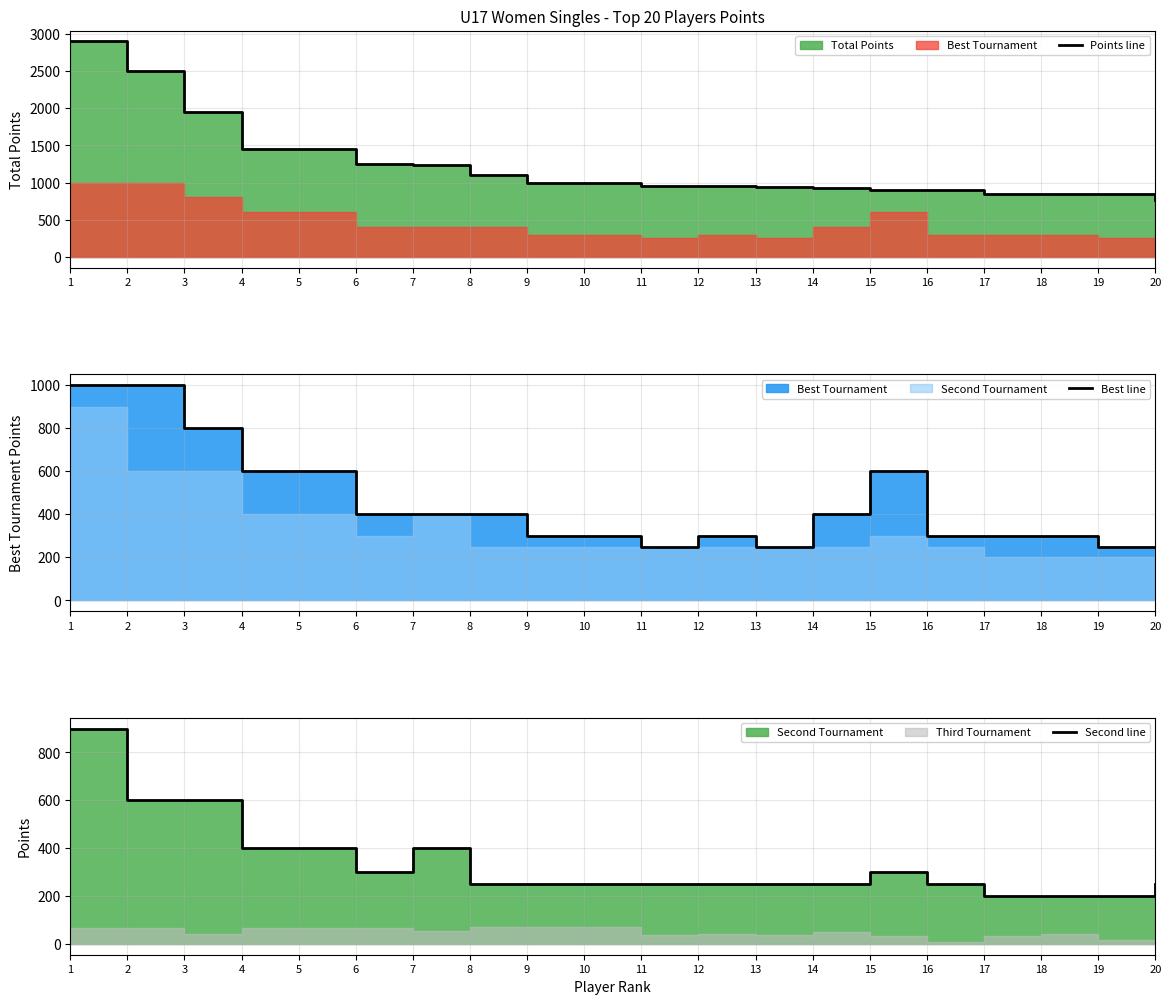

Which series has the largest range (max minus min)?

Points line